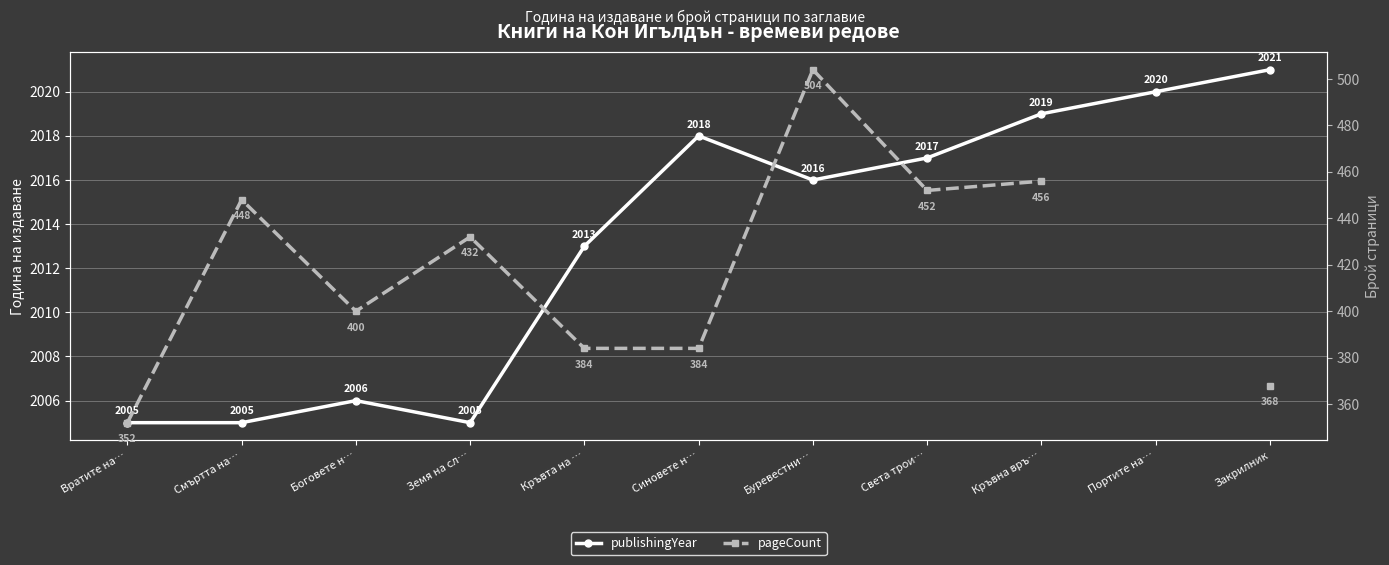

What is the sum of all publishingYear values?

22145.0